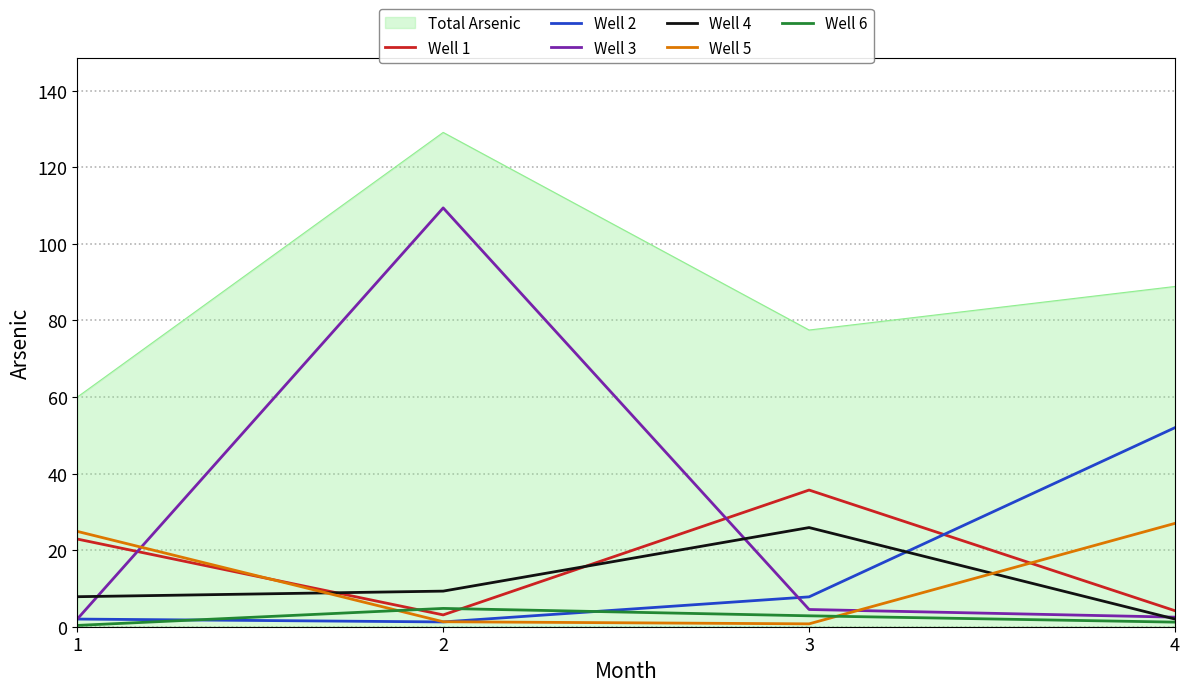

True or false: Total Arsenic and Well 3 cross at least once.

False